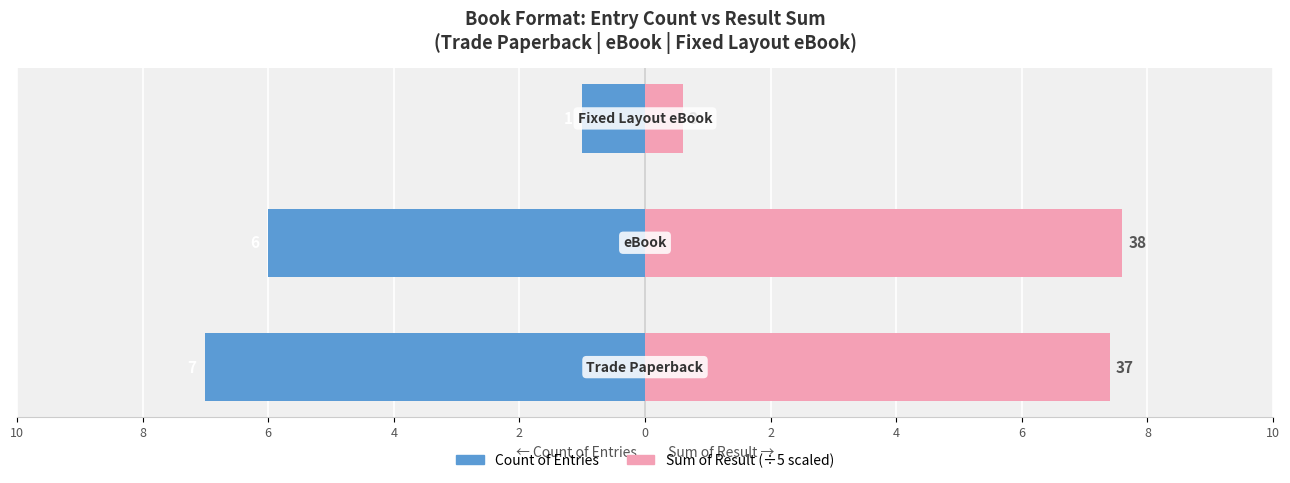

Between 10 and 6, which series saw the biggest shift?

Sum of Result (÷5)